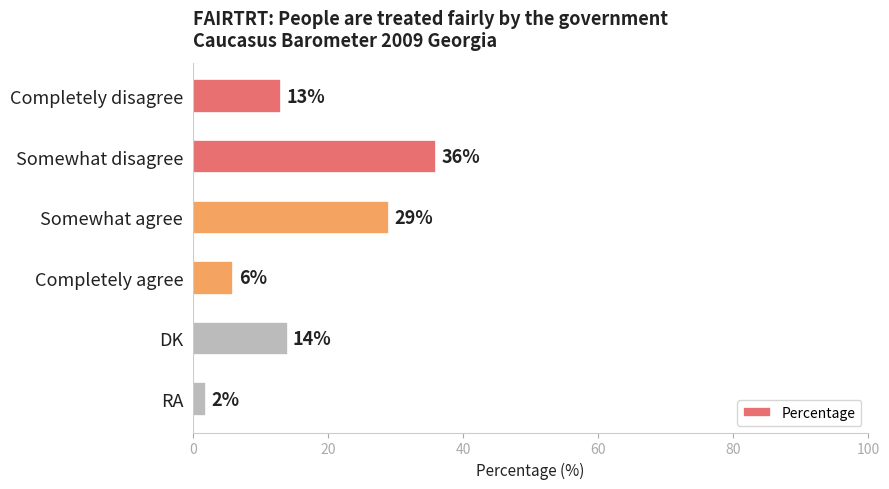

Approximately how many times larger is the value at Completely disagree compared to Somewhat disagree?

0.4